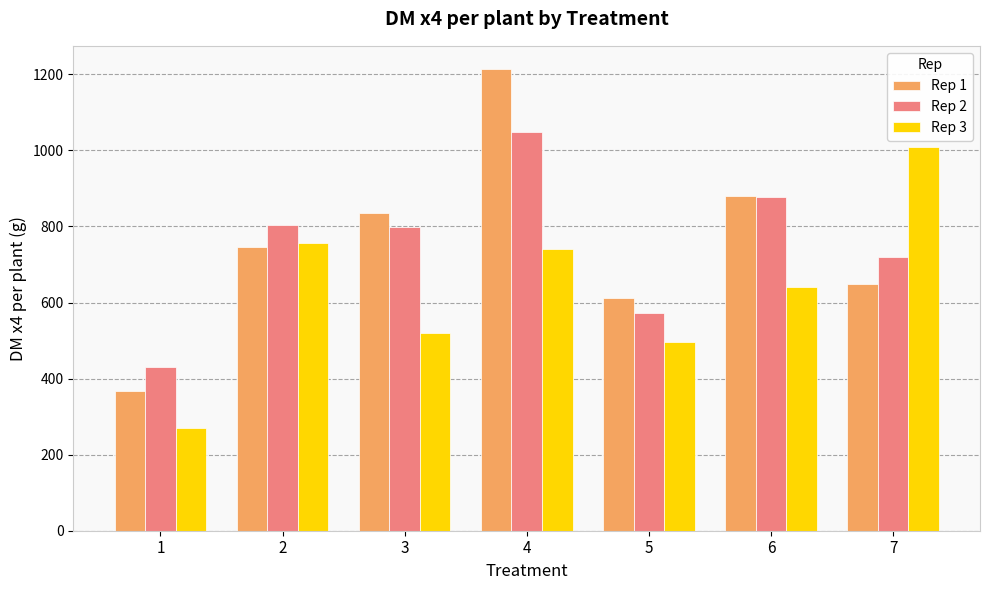

Which series has the largest range (max minus min)?

Rep 1